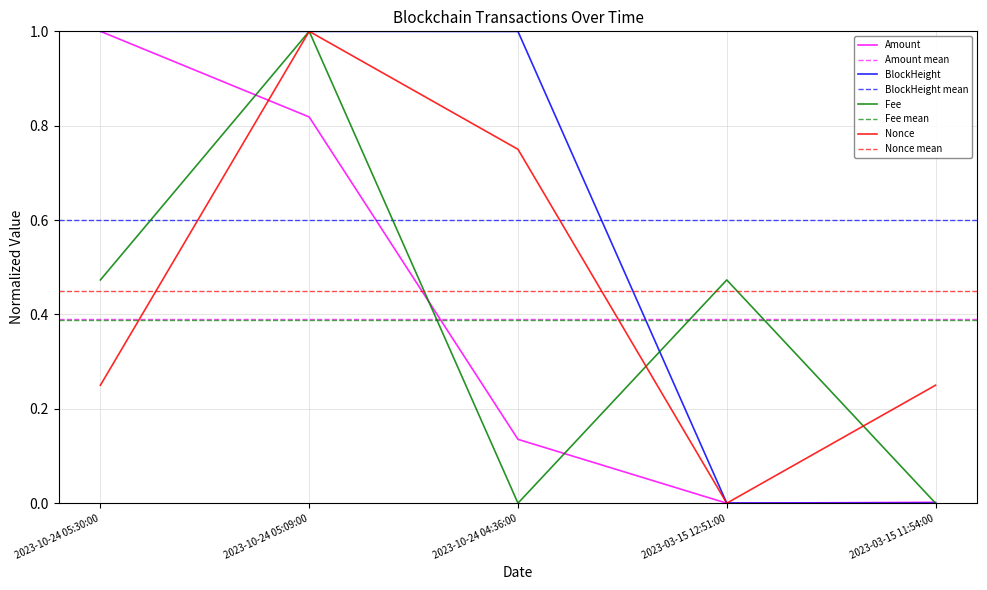

What is the spread (max minus min) of values at 2023-10-24 05:09:00?

0.2